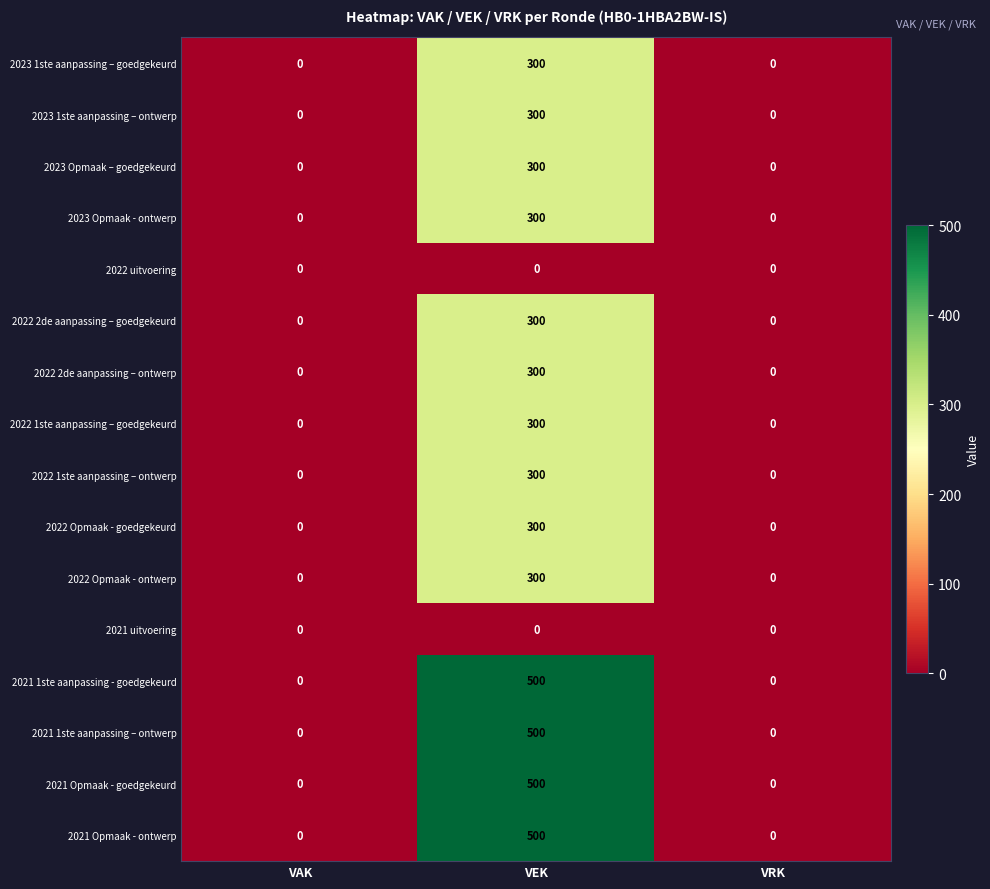

Count the number of data series in this chart.

16